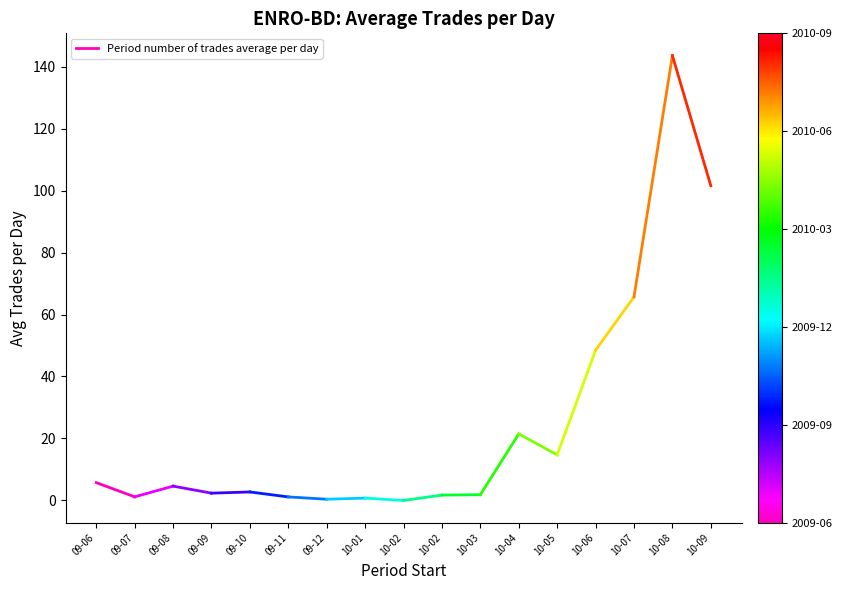

Reading left to right, what are all the values shown in this chart?

5.8	1.2